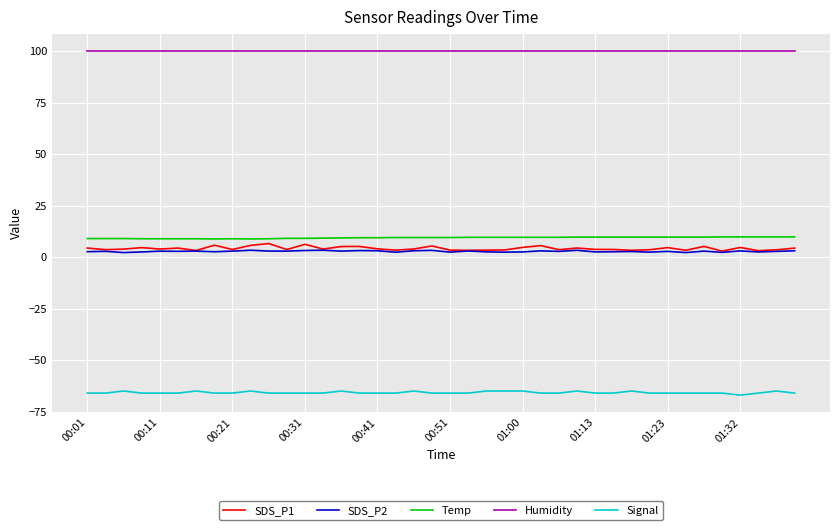

Which series has the widest spread of values?

SDS_P1